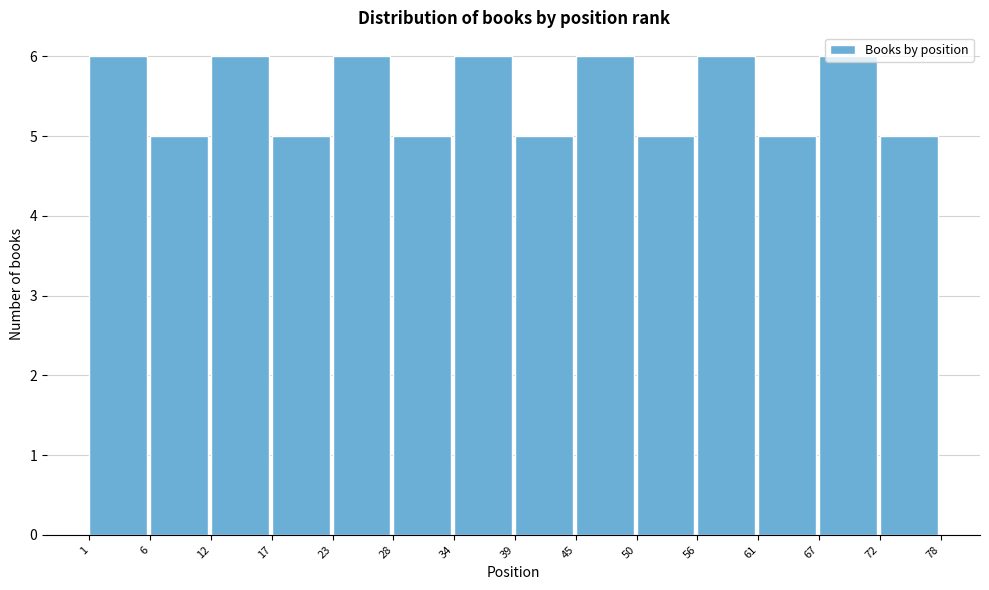

What is the height of the bar covering 67 to 72 on the x-axis? The values are not printed on the chart, so give them approximately, as read against the axis.

6